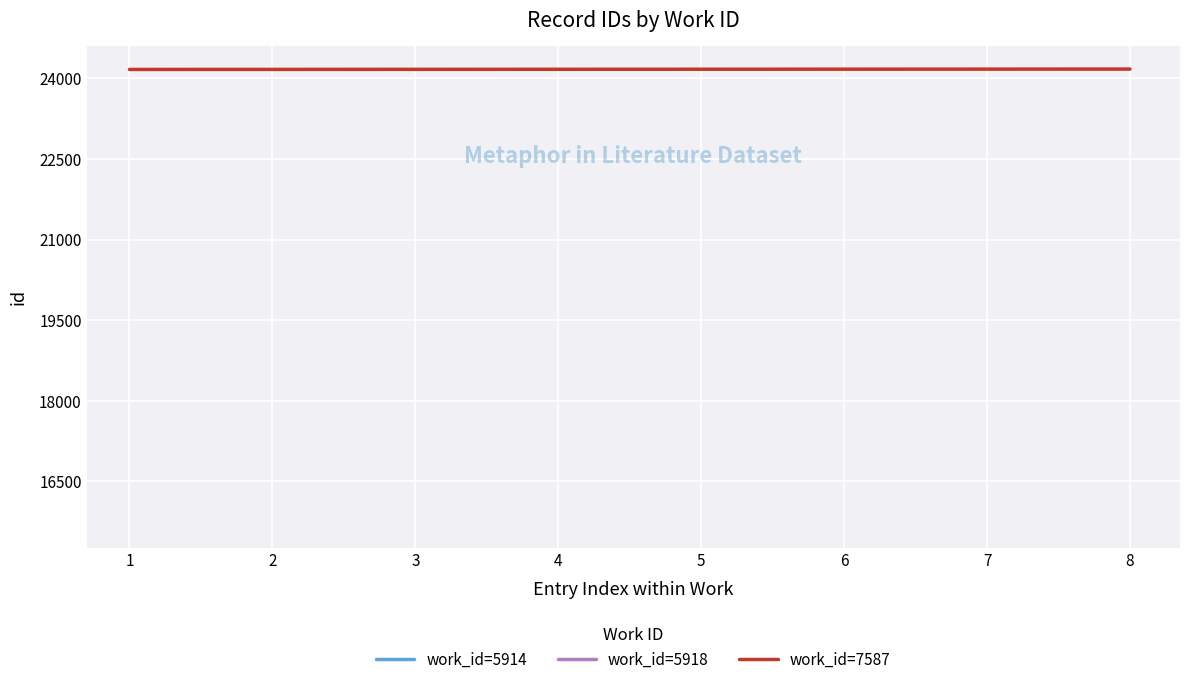

What is the sum of all values?

193348